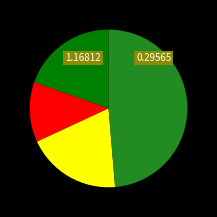

Is there any slice that represents more than half of the pie?

No